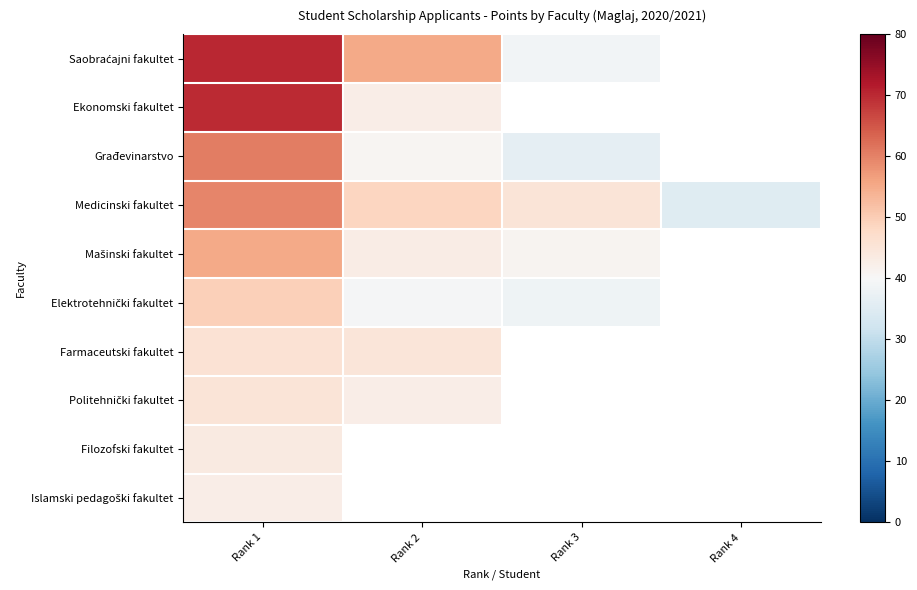

What is the spread (max minus min) of values at Rank 1?

27.5